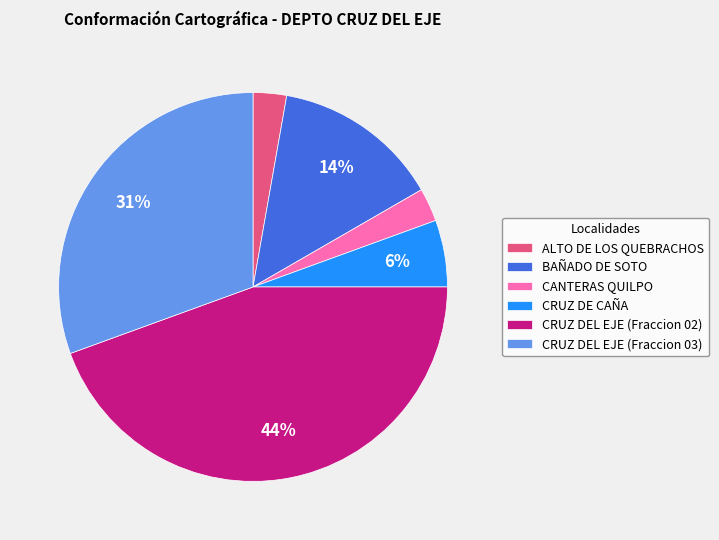

How many segments does this pie chart have?

6